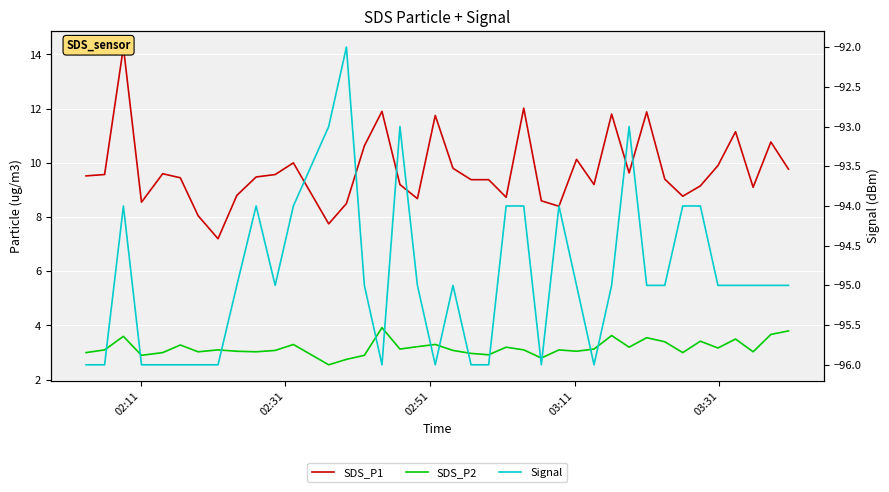

Is the value of SDS_P2 at 15 greater than the value of Signal at 18?

Yes